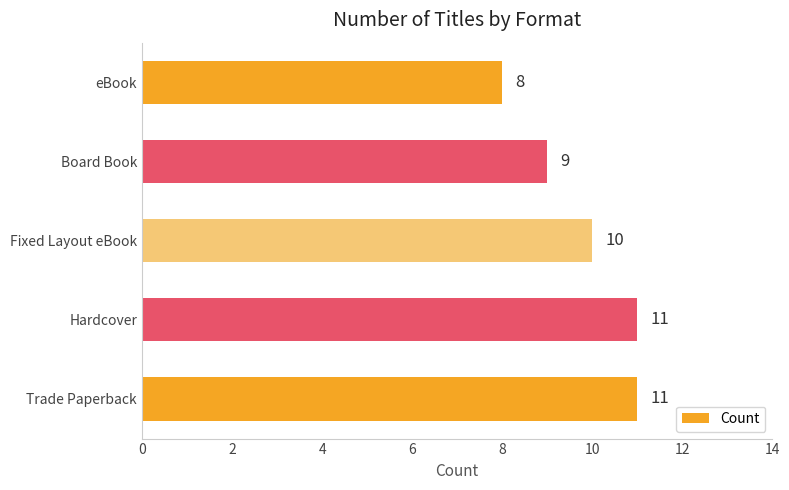

Approximately how many times larger is the value at eBook compared to Trade Paperback?

0.7